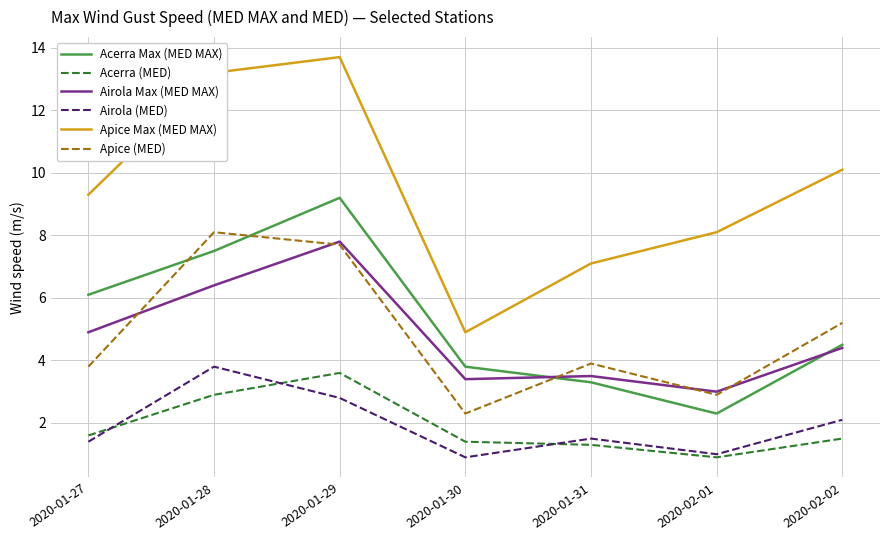

In Acerra Max (MED MAX), how many points are lower than both neighbors (excluding endpoints)?

1